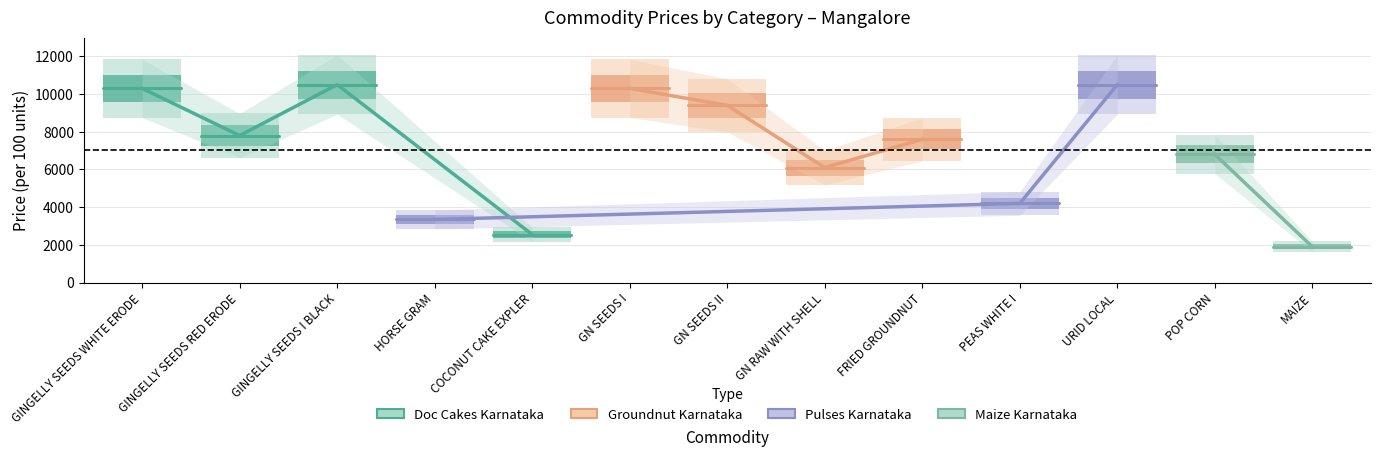

What is the label of the 2nd point from the left?

GINGELLY SEEDS RED ERODE